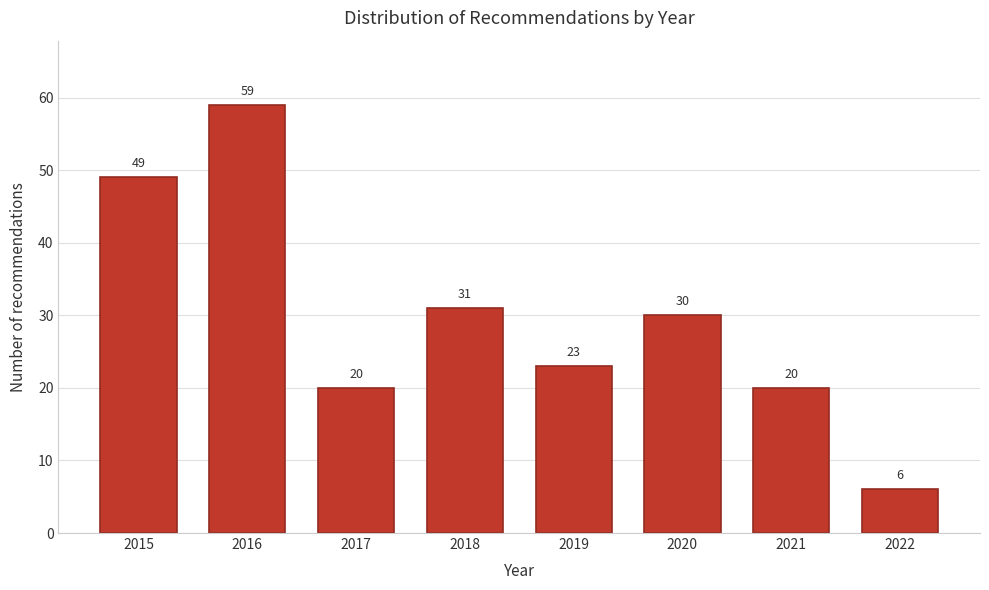

Reading left to right, list all the values displayed in this chart.

2015=49	2016=59	2017=20	2018=31	2019=23	2020=30	2021=20	2022=6